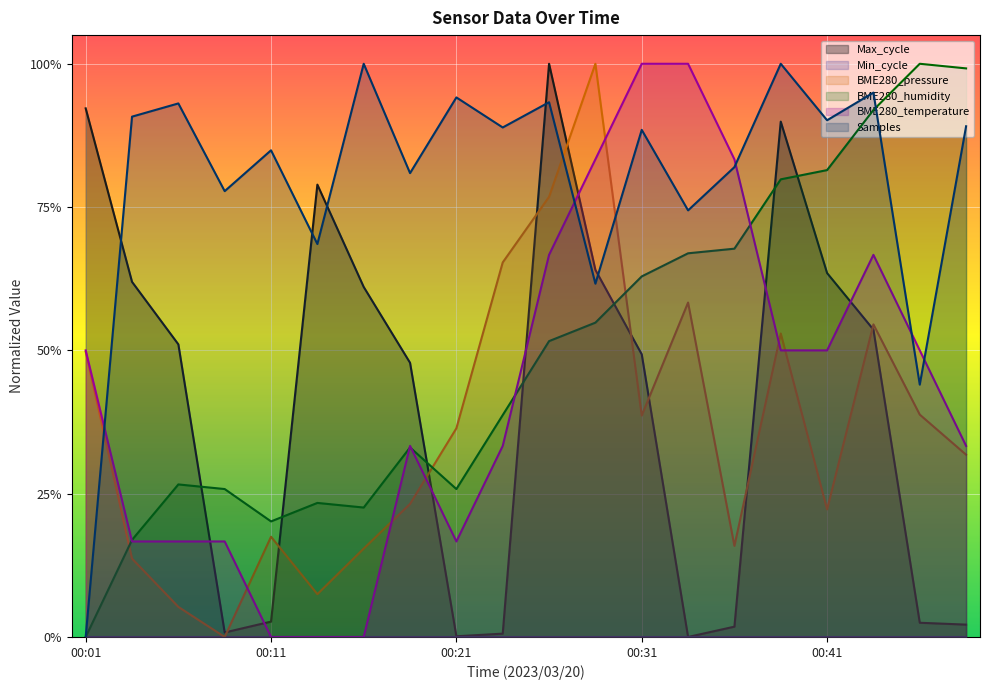

What is the value of the BME280_pressure point at the 17th from the left?

0.2